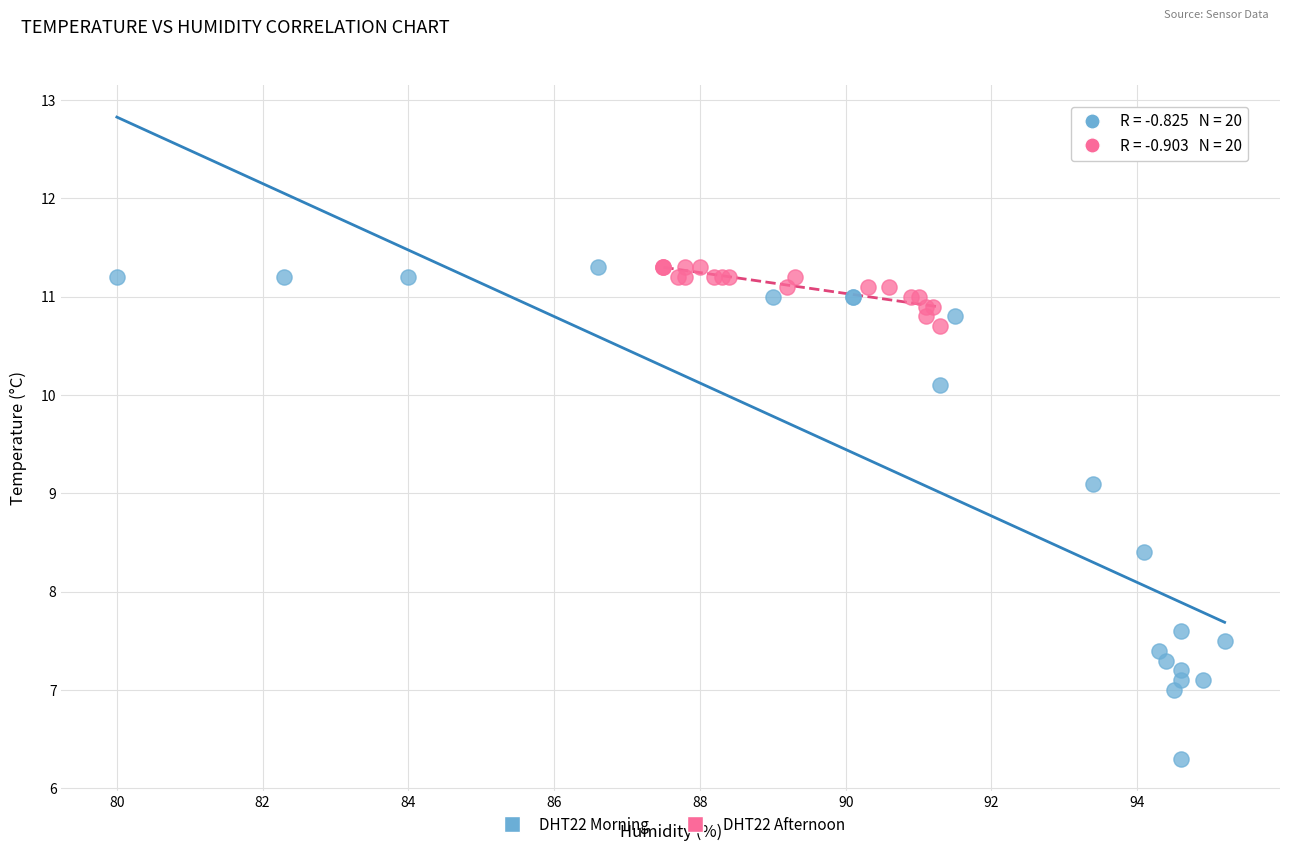

Which series has the widest spread of Y values?

DHT22 Morning